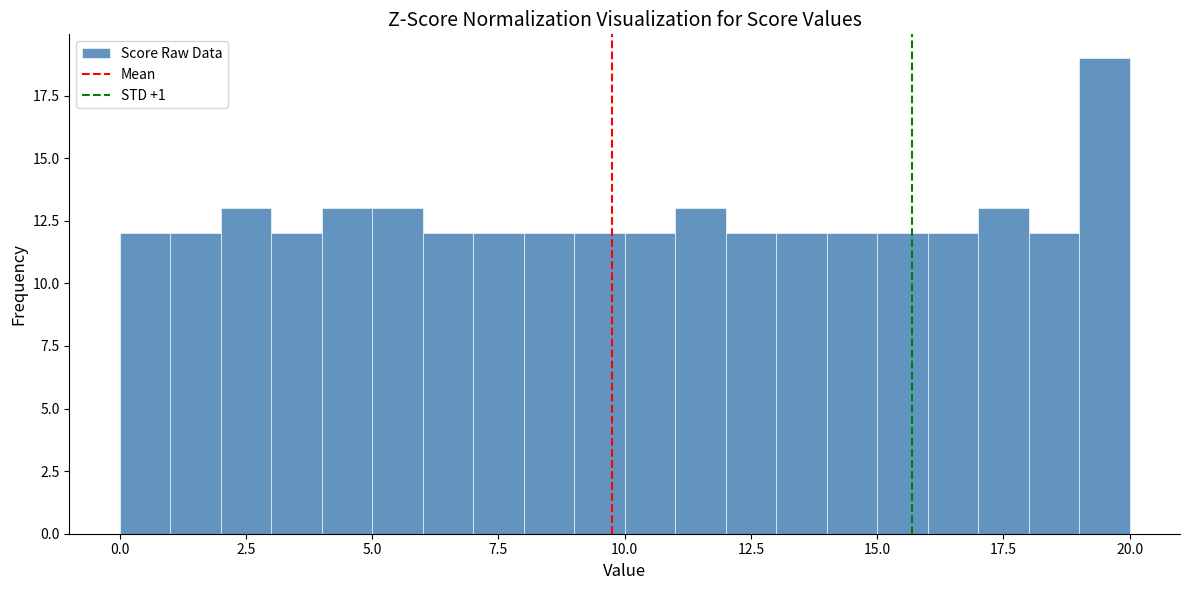

Read against the x-axis, roughly where is the centre of the tallest bar?

19.5